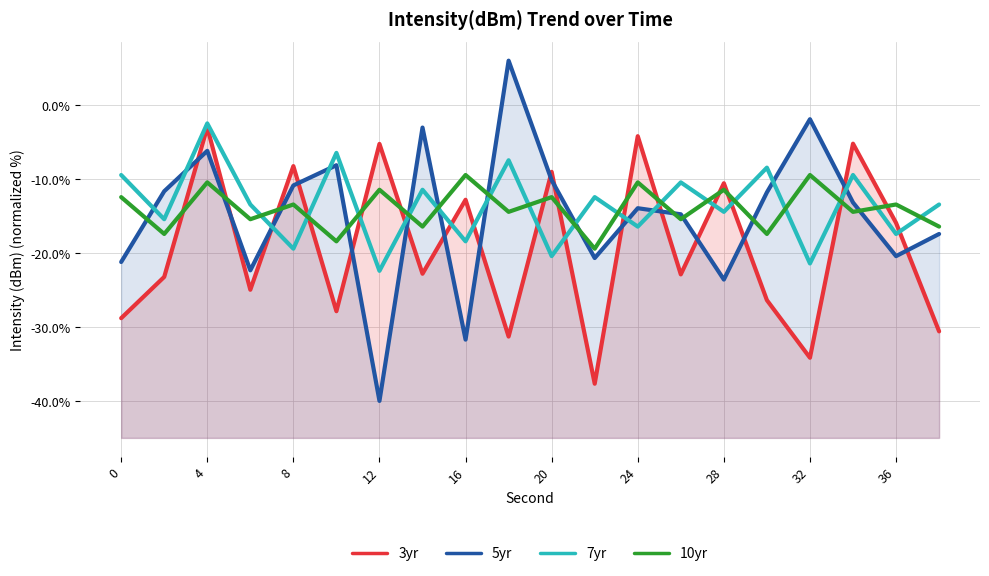

Does the chart have visible grid lines?

Yes